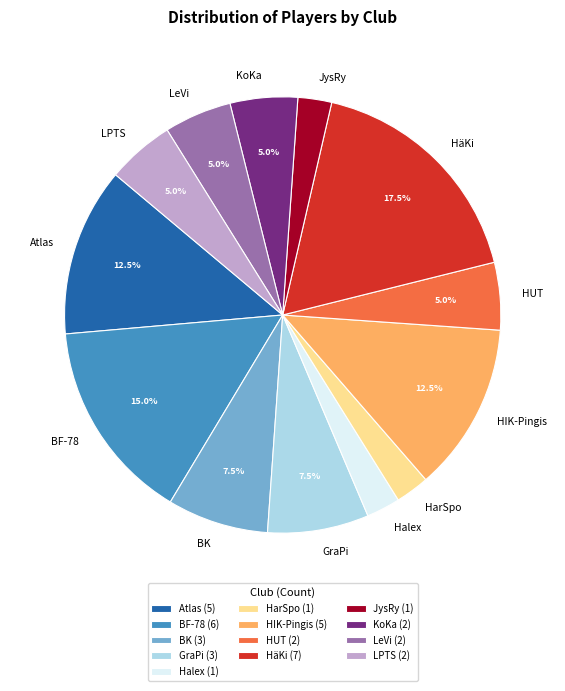

To the nearest percent, what is the average slice percentage?

8%